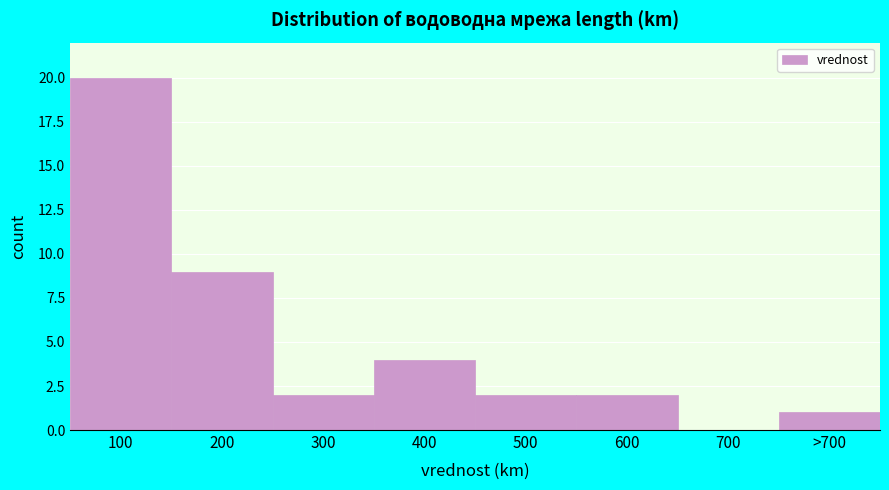

Reading left to right, extract all data points from this chart.

100=20	200=9	300=2	400=4	500=2	600=2	700=0	>700=1